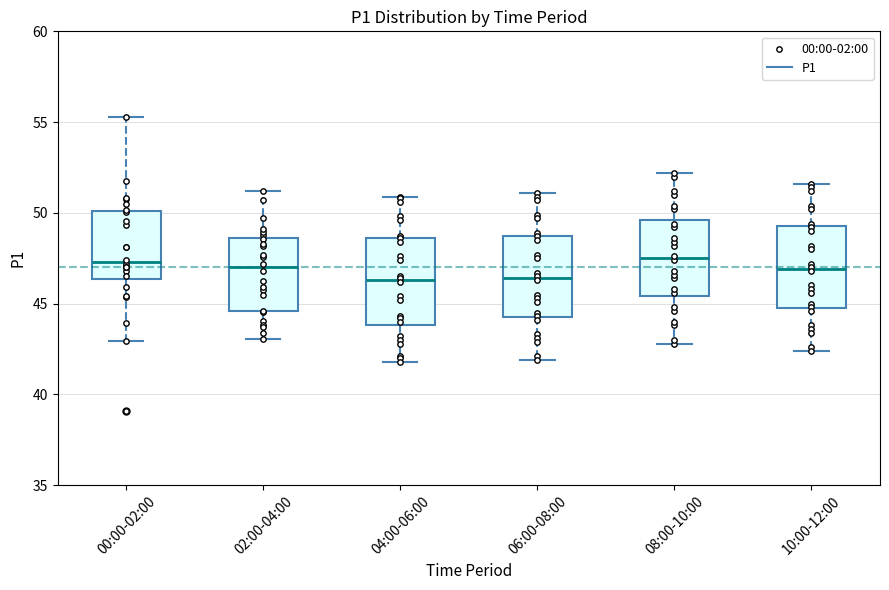

Reading left to right, read every box against the y-axis: the position of its median line, the range the box covers, and the ends of its whiskers. The values are not printed on the chart, so give them approximately, as read against the axis.

00:00-02:00: median 47.5, box 46.5 to 50.0, whiskers 43.0 to 55.5
02:00-04:00: median 47.0, box 44.5 to 48.5, whiskers 43.0 to 51.0
04:00-06:00: median 46.5, box 44.0 to 48.5, whiskers 42.0 to 51.0
06:00-08:00: median 46.5, box 44.5 to 49.0, whiskers 42.0 to 51.0
08:00-10:00: median 47.5, box 45.5 to 49.5, whiskers 43.0 to 52.0
10:00-12:00: median 47.0, box 45.0 to 49.5, whiskers 42.5 to 51.5